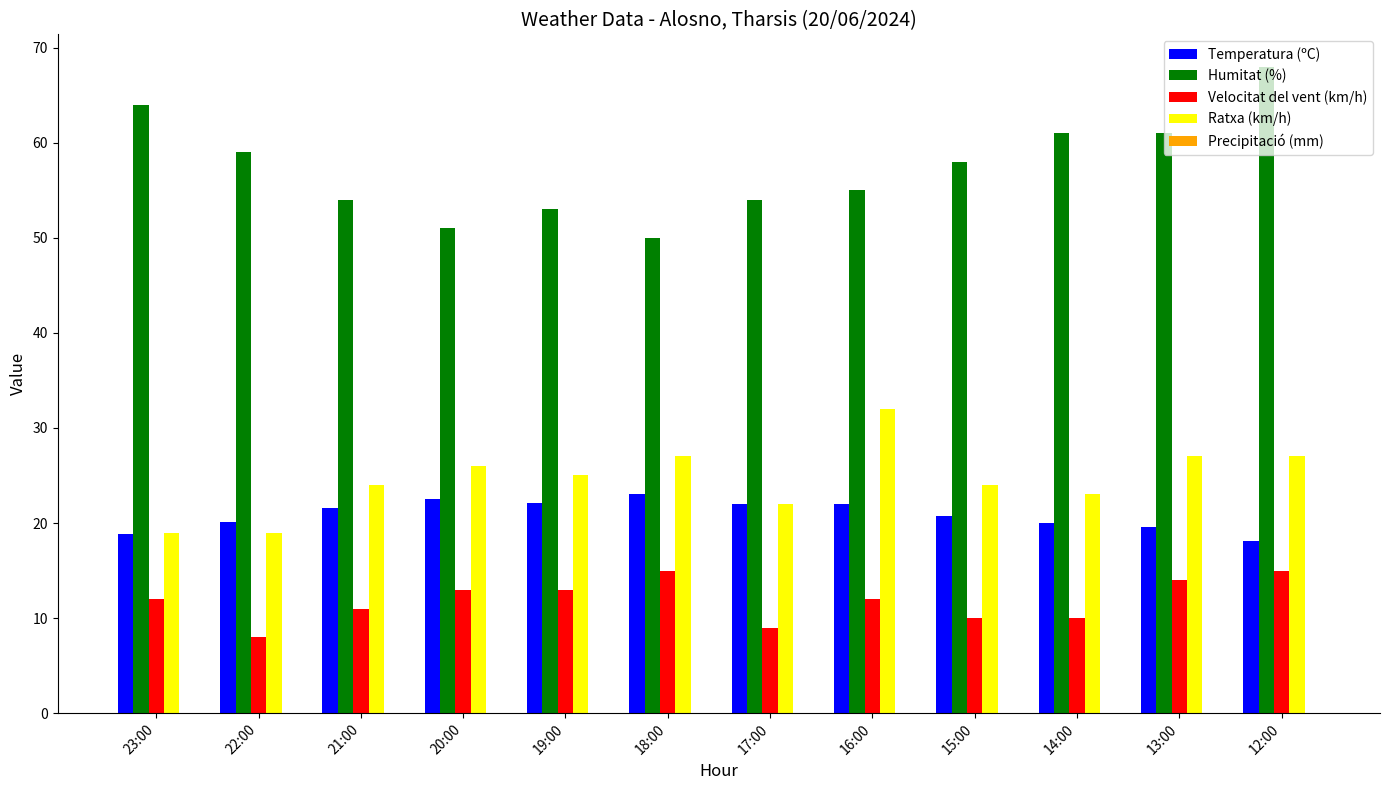

Which series has the largest total across all categories?

Humitat (%)